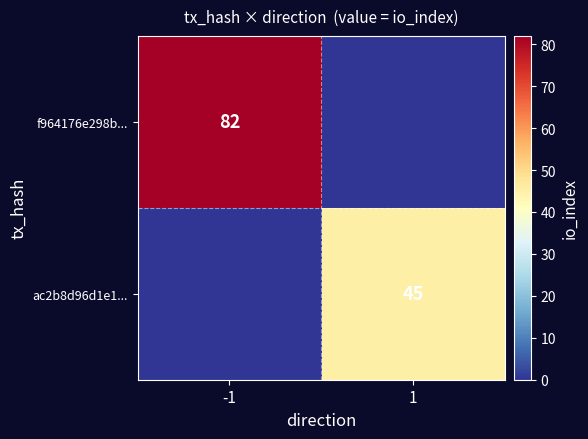

Is it true that f964176e298b... equals 82 at -1?

True